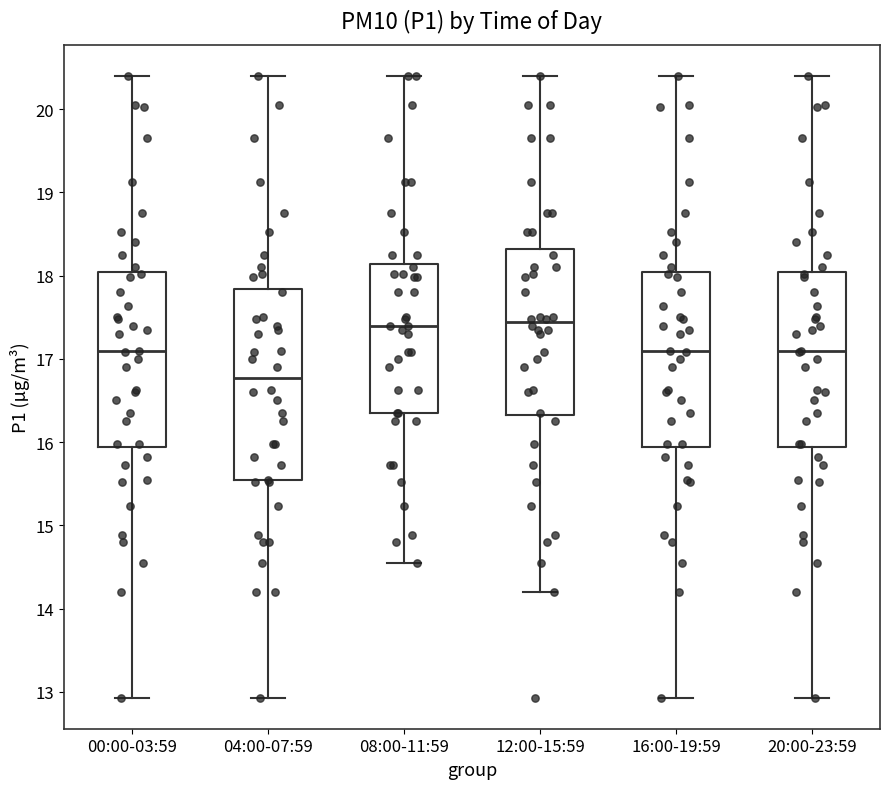

Which box has the lowest median line?

04:00-07:59